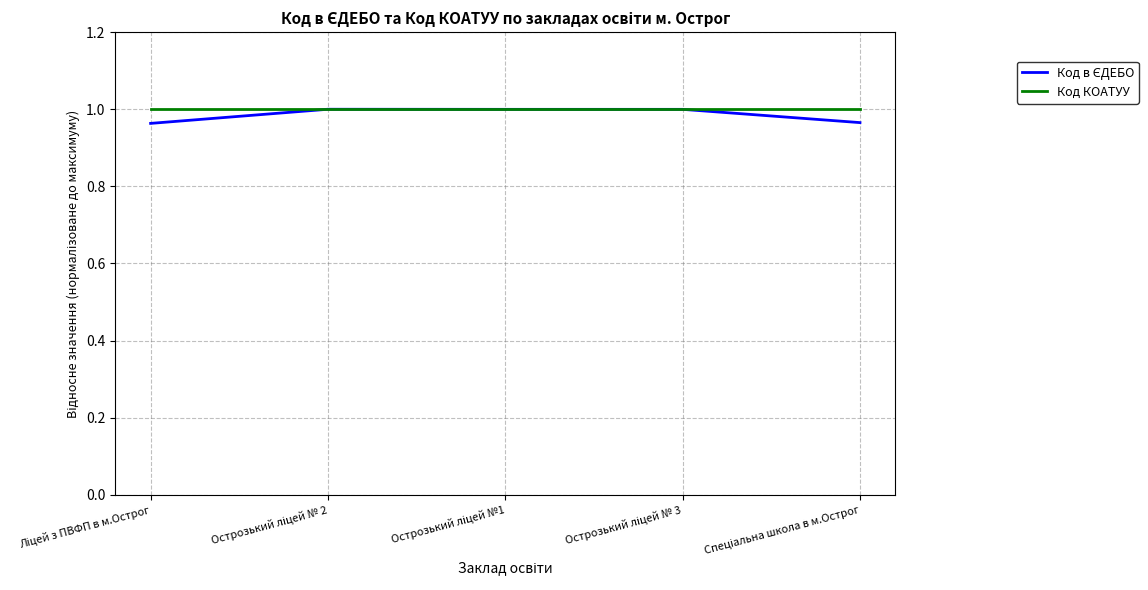

How many lines are shown in the chart?

2